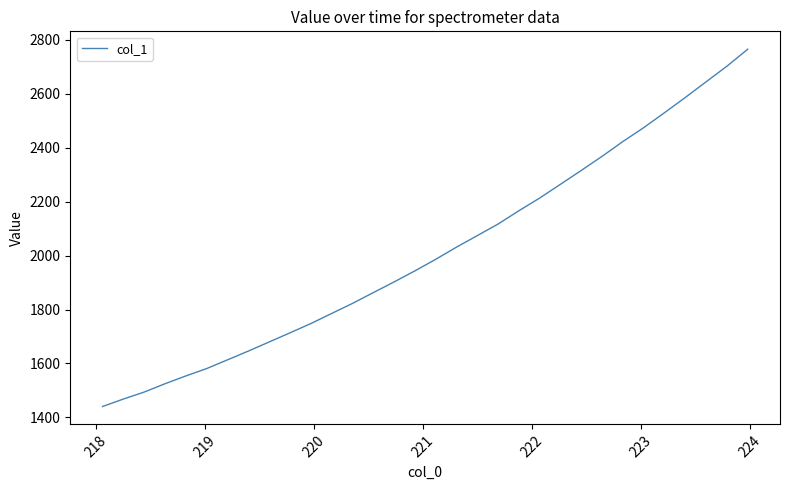

What is the difference between the maximum and minimum values?

1325.3